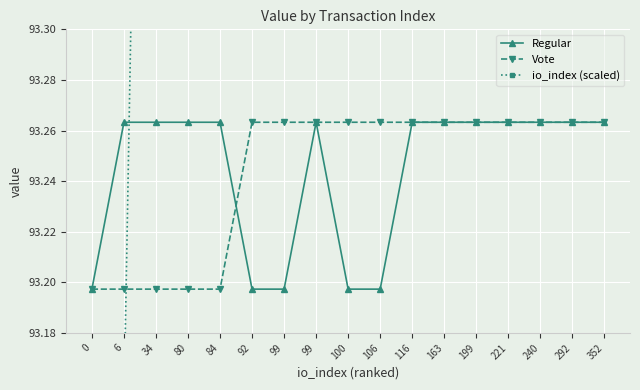

At how many categories does at least one series exceed 99?

2